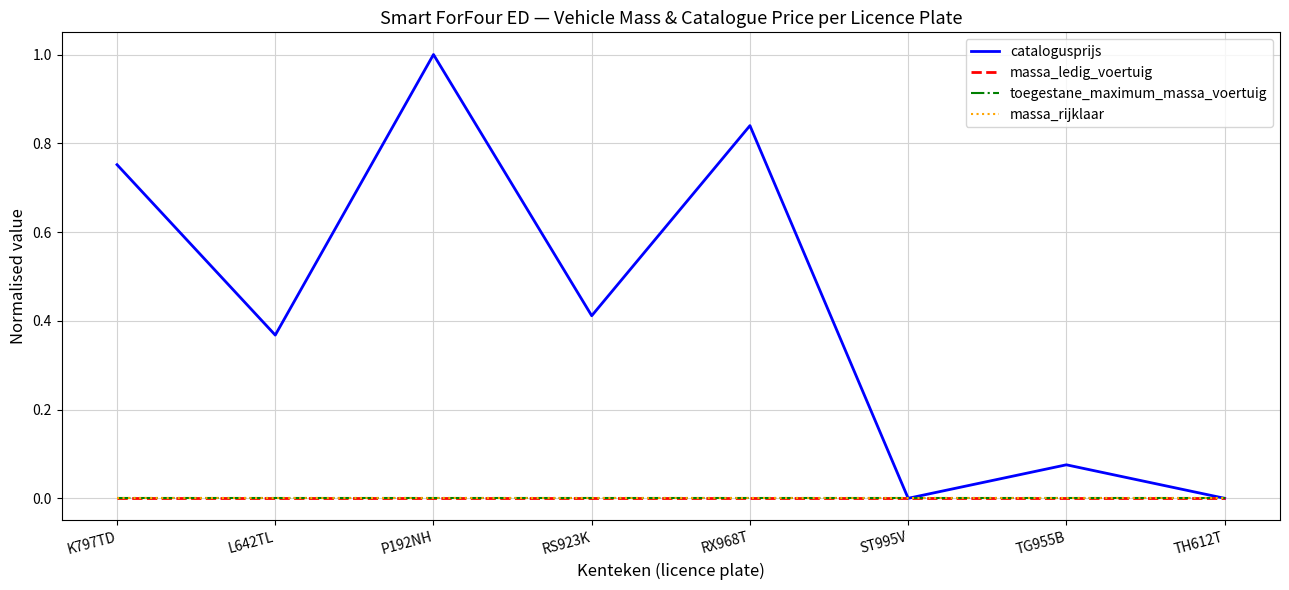

At which category does the chart reach its peak across all series?

P192NH